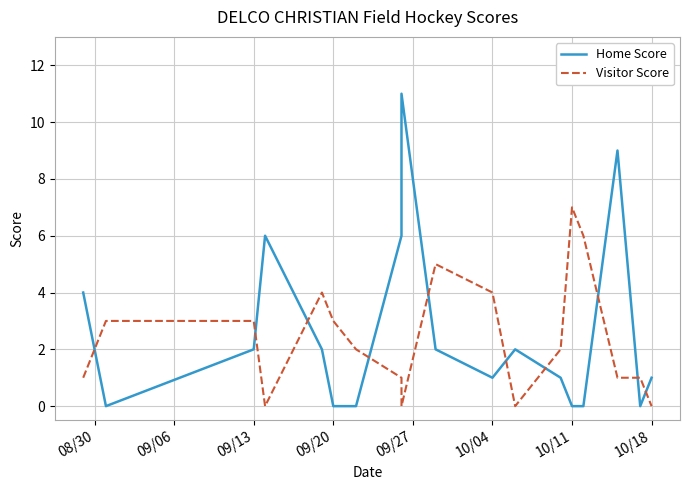

Reading left to right, transcribe all the data shown in this chart.

Home Score: 4	0	2	6	2	0	0	6	11	2	1	2	1	0	0	9	0	1
Visitor Score: 1	3	3	0	4	3	2	1	0	5	4	0	2	7	6	1	1	0